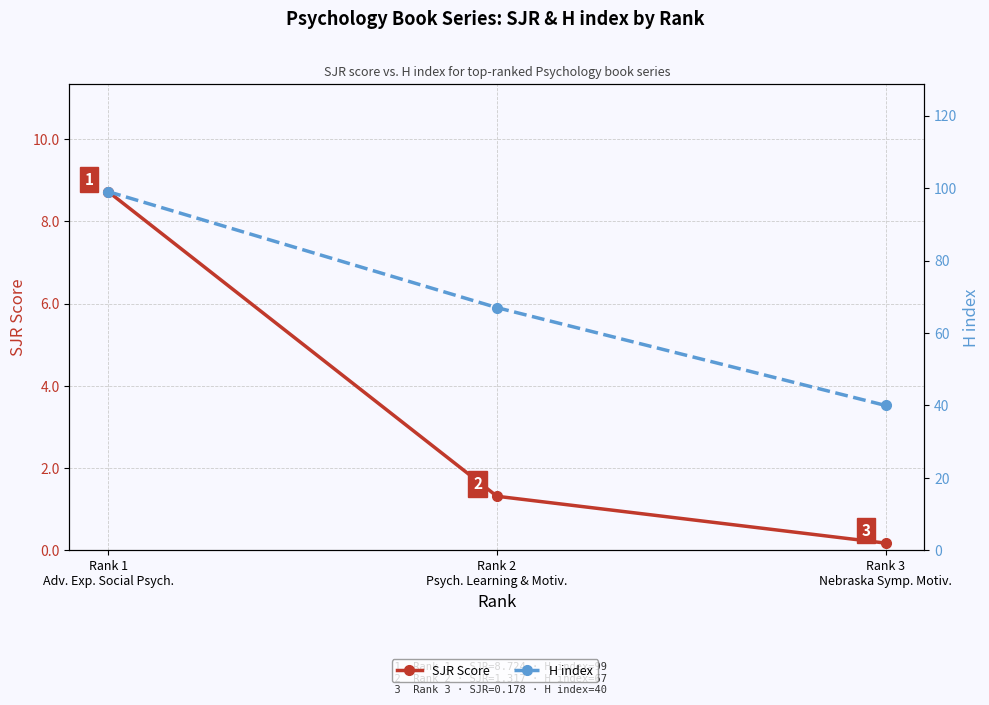

Reading right to left, what are all the values shown in this chart?

SJR Score: Rank 3
Nebraska Symp. Motiv.=0.2	Rank 2
Psych. Learning & Motiv.=1.3	Rank 1
Adv. Exp. Social Psych.=8.7
H index: Rank 3
Nebraska Symp. Motiv.=40.0	Rank 2
Psych. Learning & Motiv.=67.0	Rank 1
Adv. Exp. Social Psych.=99.0